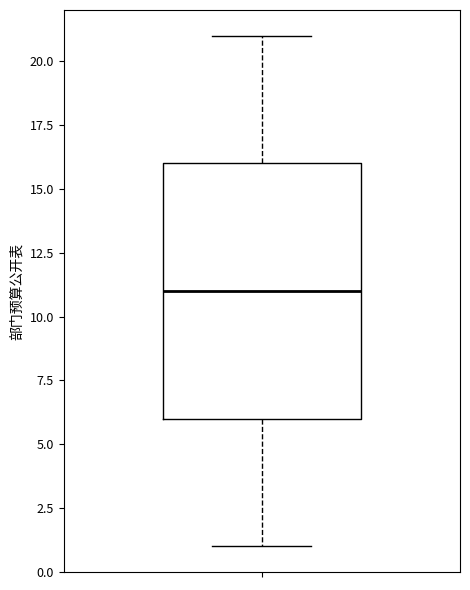

Where is the lower edge of the box on the y-axis? The values are not printed on the chart, so give them approximately, as read against the axis.

6